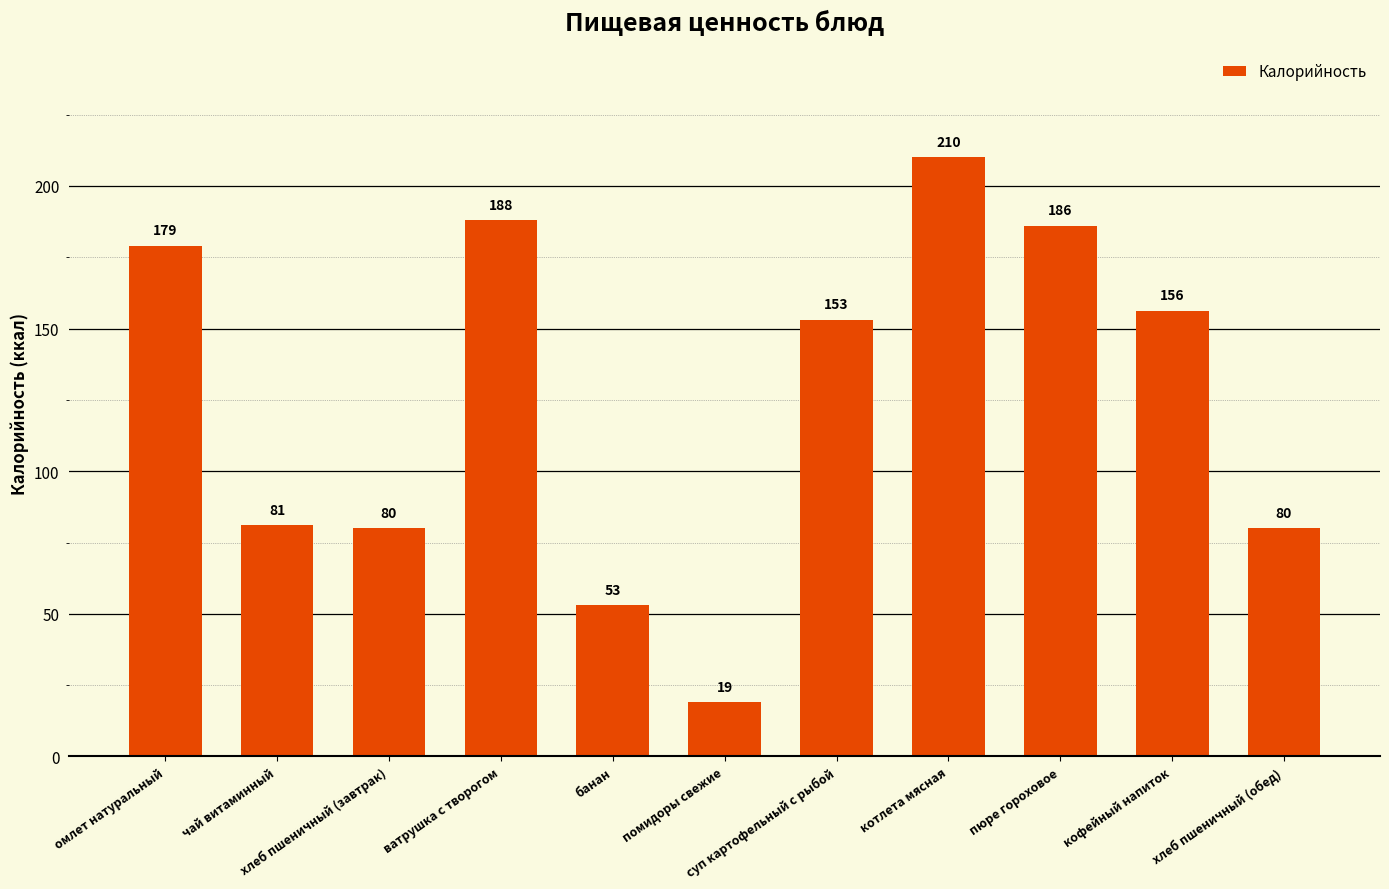

What is the maximum value shown in the chart?

210.0